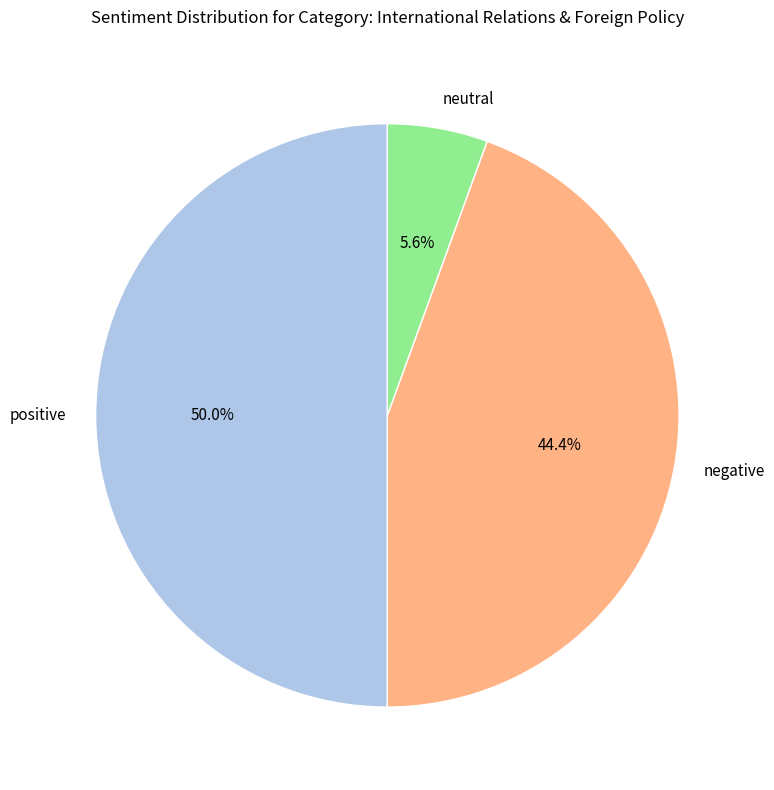

What percentage is NOT represented by negative?

55.6%